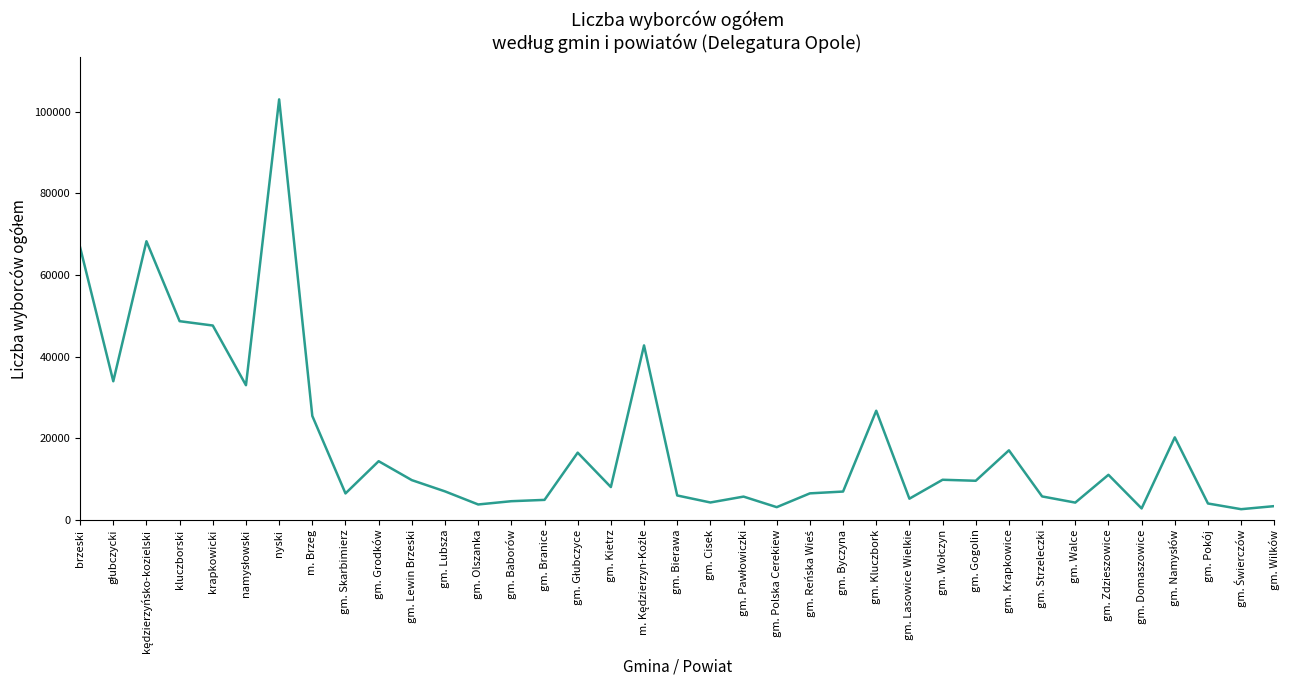

What is the minimum value shown in the chart?

2612